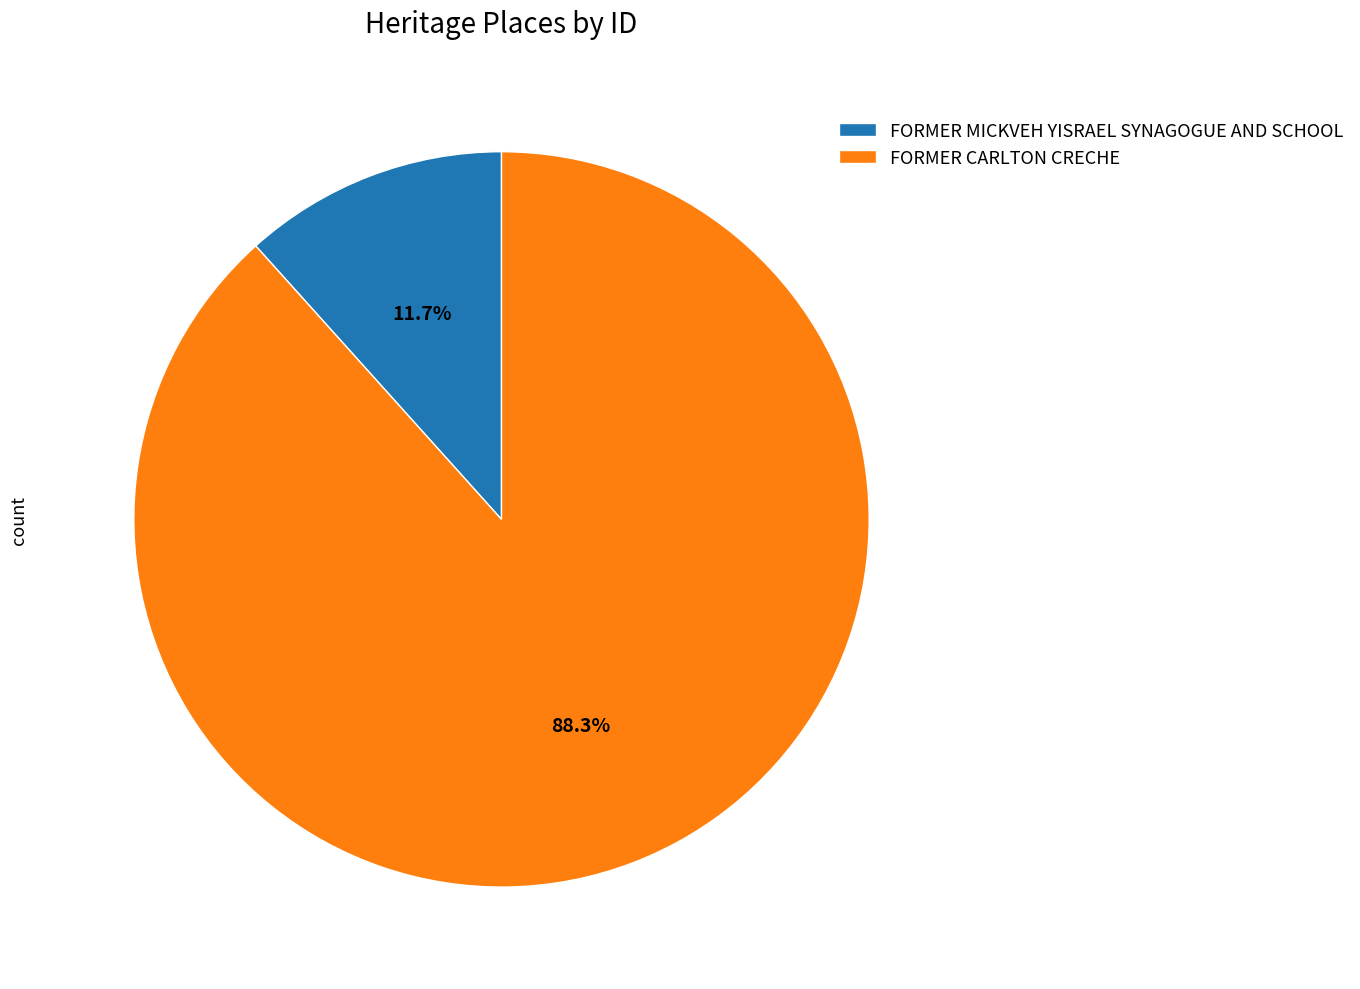

Does FORMER MICKVEH YISRAEL SYNAGOGUE AND SCHOOL represent more than half of the total?

No